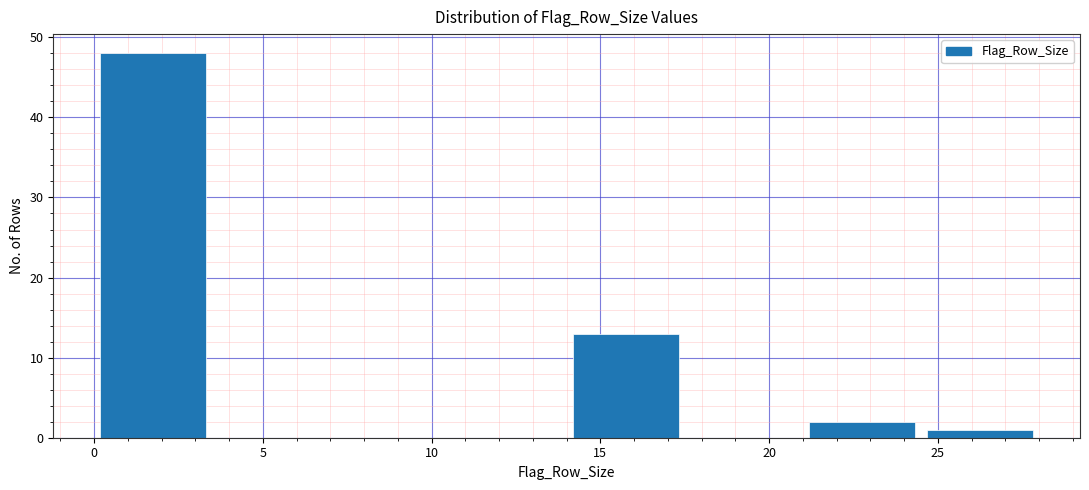

How tall is the bar that spans 14.0 to 17.5 on the x-axis? The values are not printed on the chart, so give them approximately, as read against the axis.

13